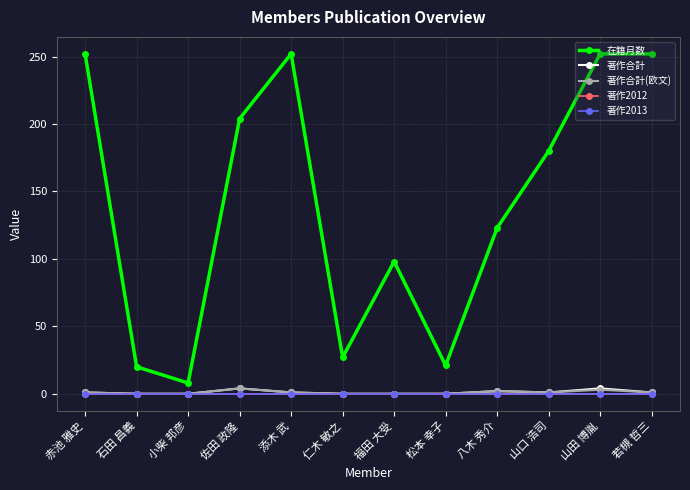

Is this an area chart (filled region under the line)?

No